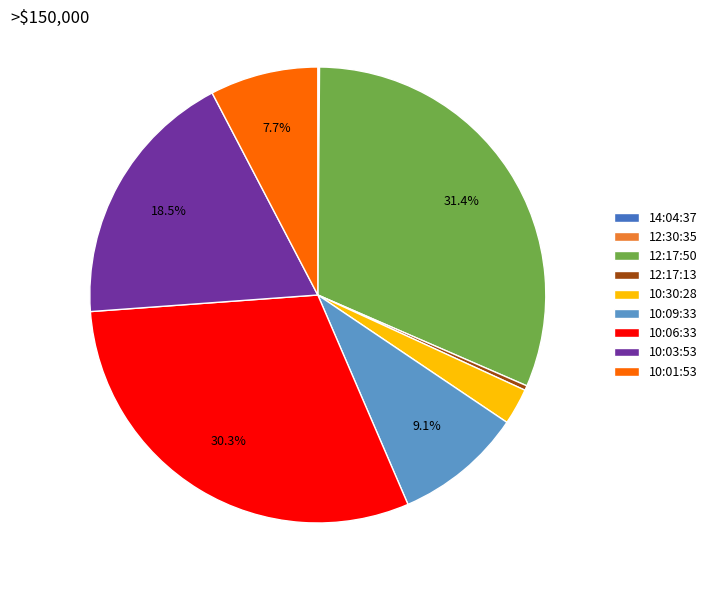

What is the ratio of the value at 10:01:53 to the value at 10:06:33?

0.3